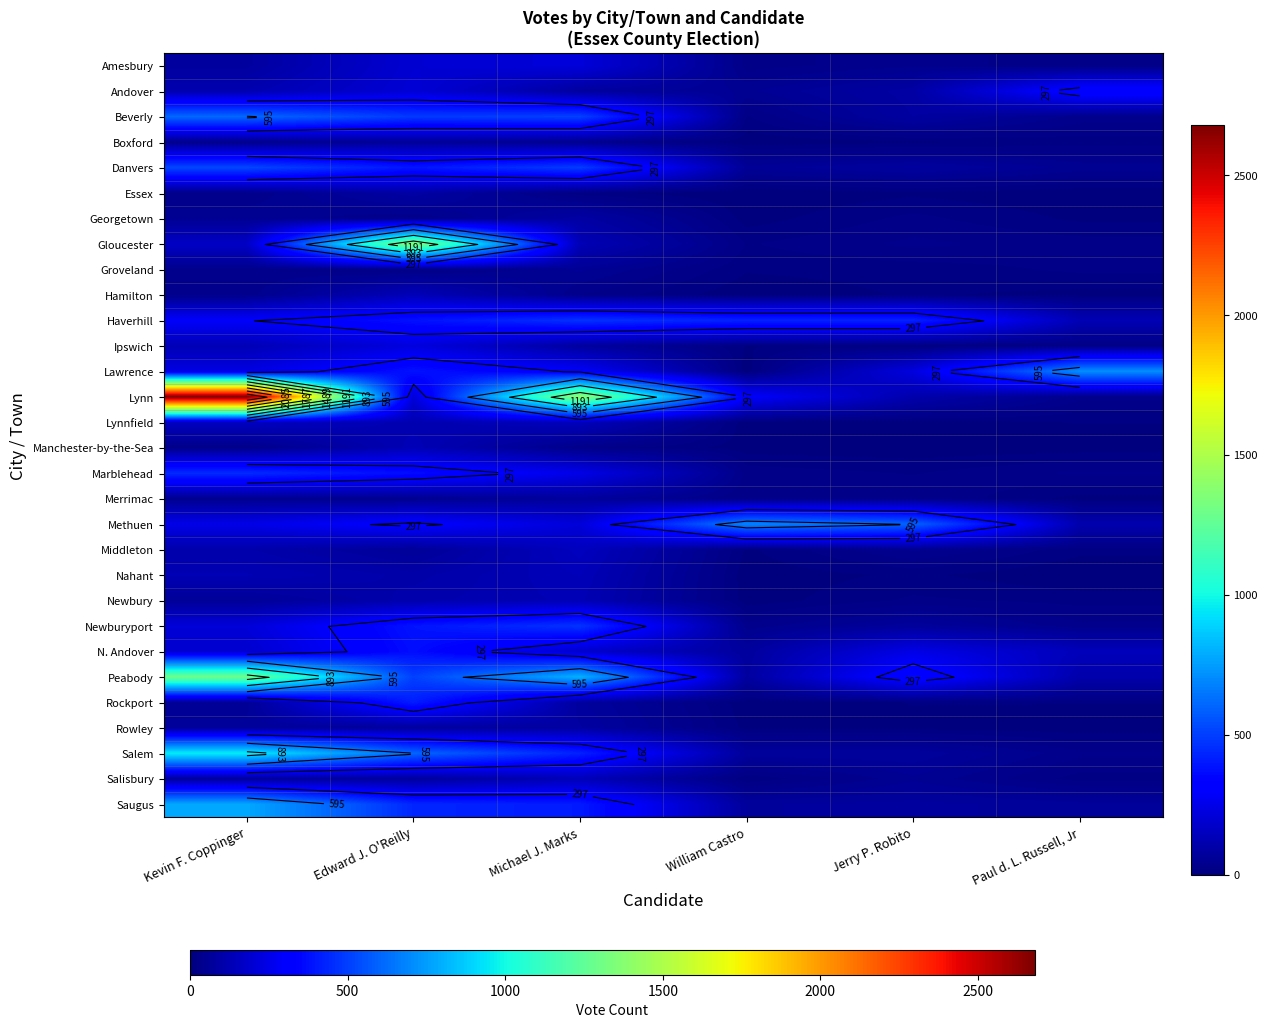

List the series in order of their peak value, lowest first.

Groveland, Boxford, Merrimac, Rowley, Georgetown, Essex, Newbury, Manchester-by-the-Sea, Hamilton, Salisbury, Nahant, Middleton, Lynnfield, Amesbury, Ipswich, Andover, N. Andover, Rockport, Marblehead, Haverhill, Newburyport, Danvers, Beverly, Methuen, Lawrence, Saugus, Salem, Peabody, Gloucester, Lynn